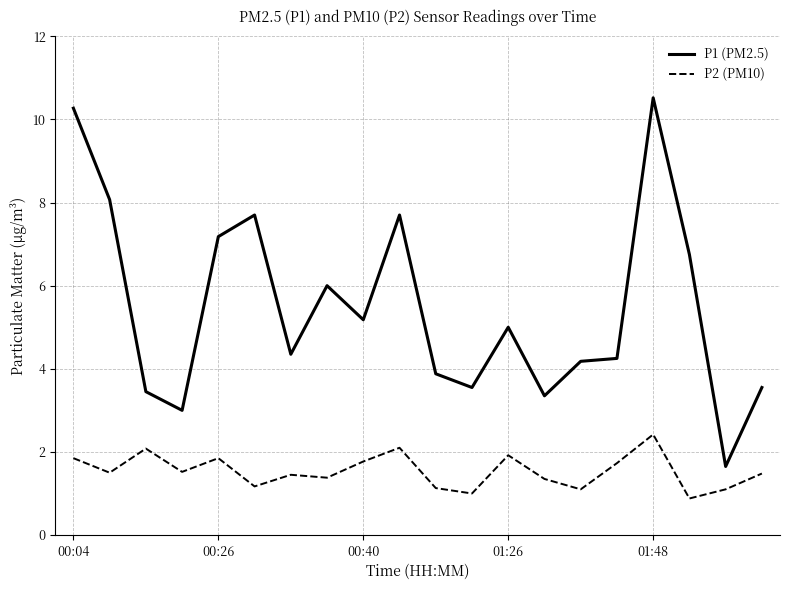

Rank the series by their maximum value, from lowest to highest.

P2 (PM10), P1 (PM2.5)